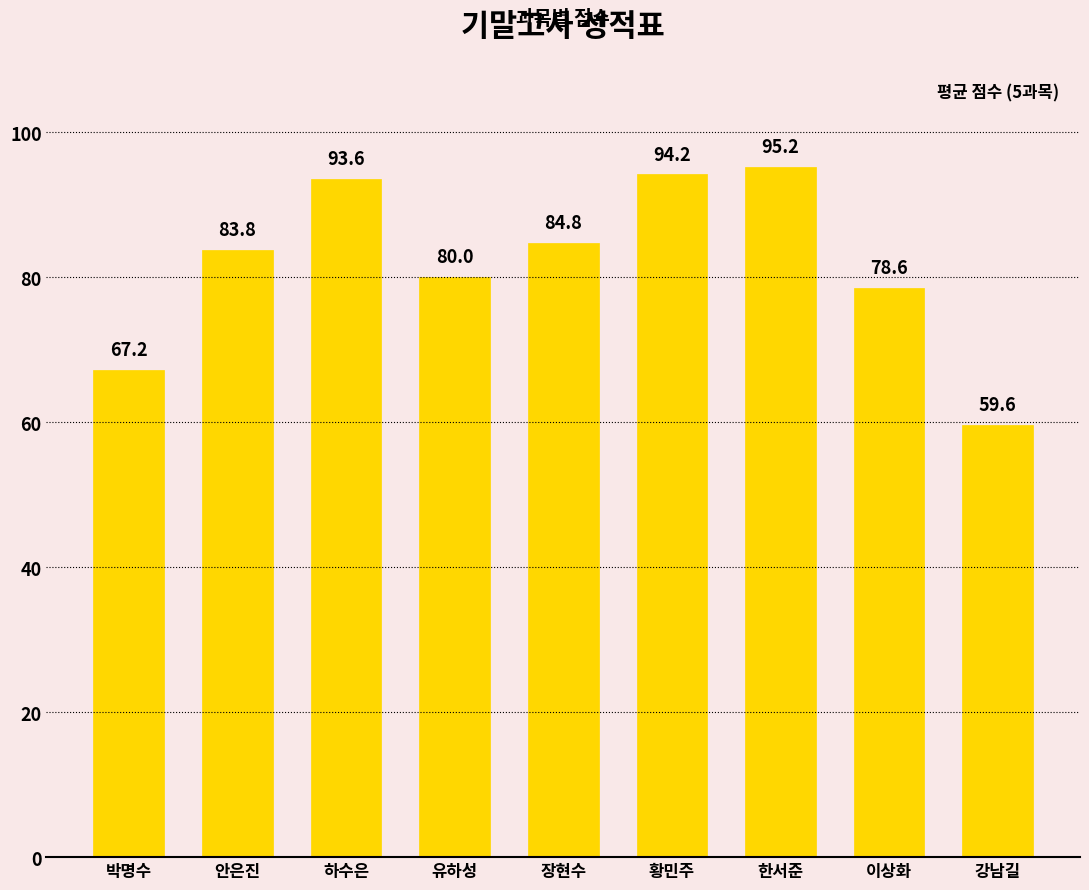

The chart shows a value of 41.3 at 박명수. True or false?

False